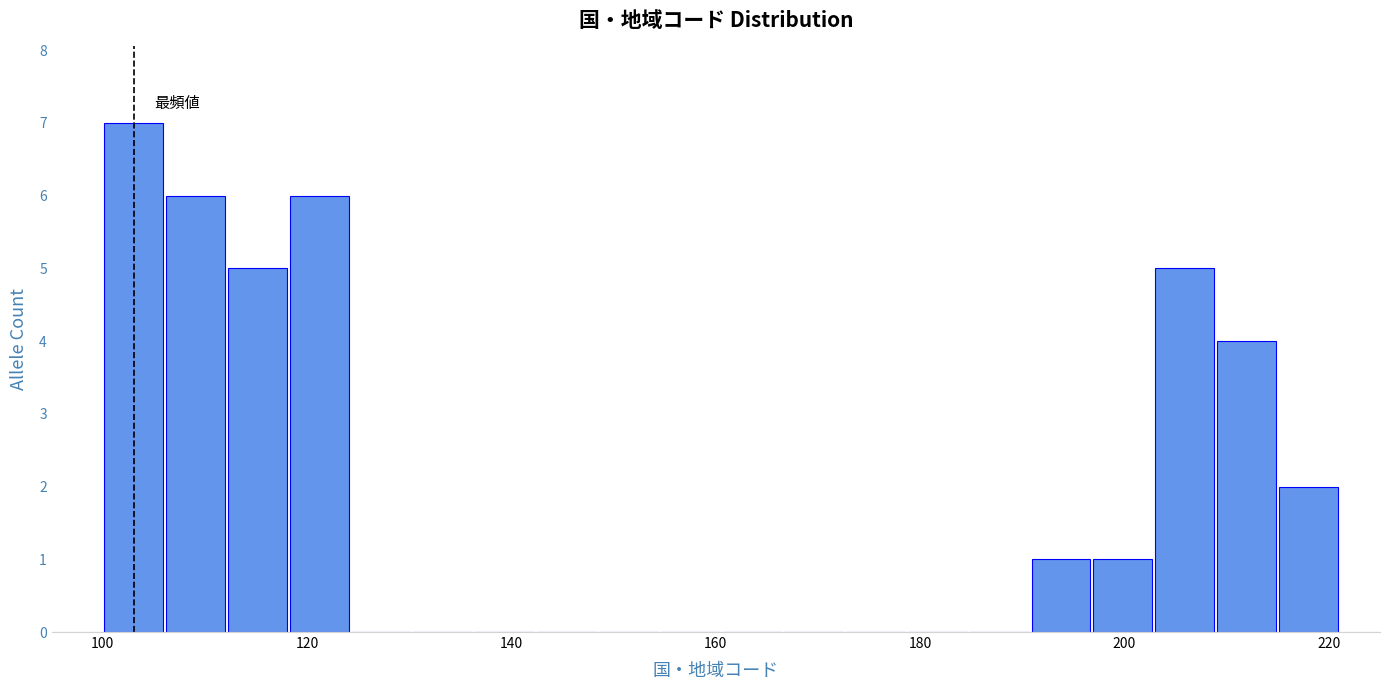

Around what value on the x-axis is the tallest bar? Give the approximate position of its centre, as read against the axis.

104